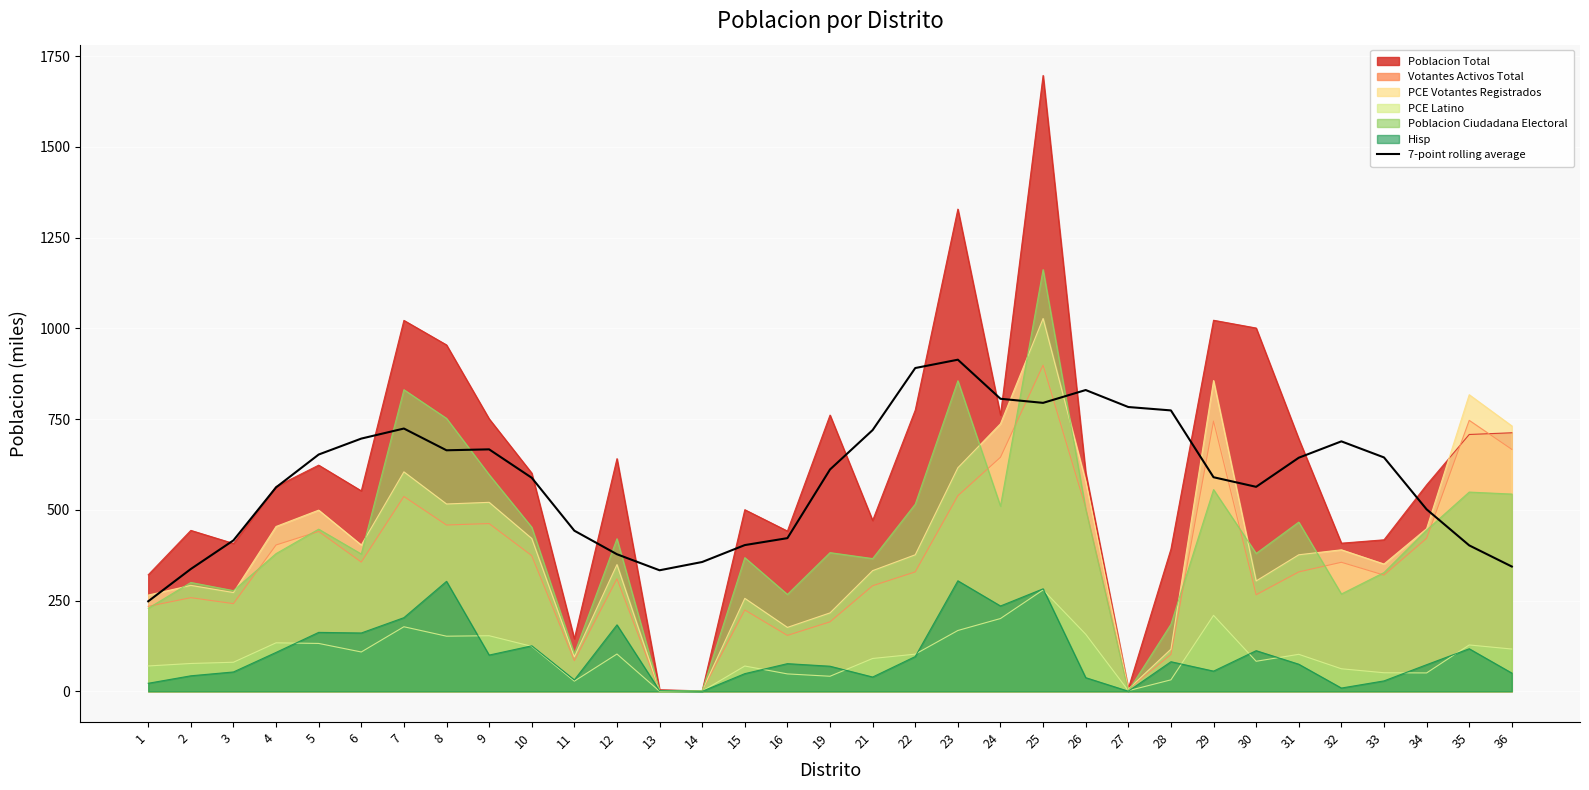

At which label does the data first exceed 610?

5